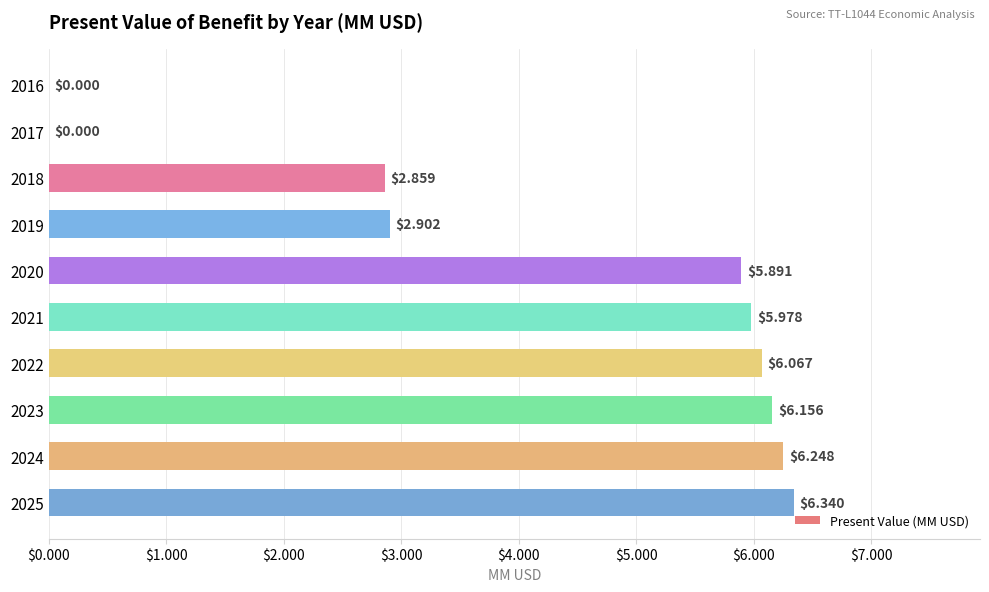

Which has a higher value, 2021 or 2023?

2023